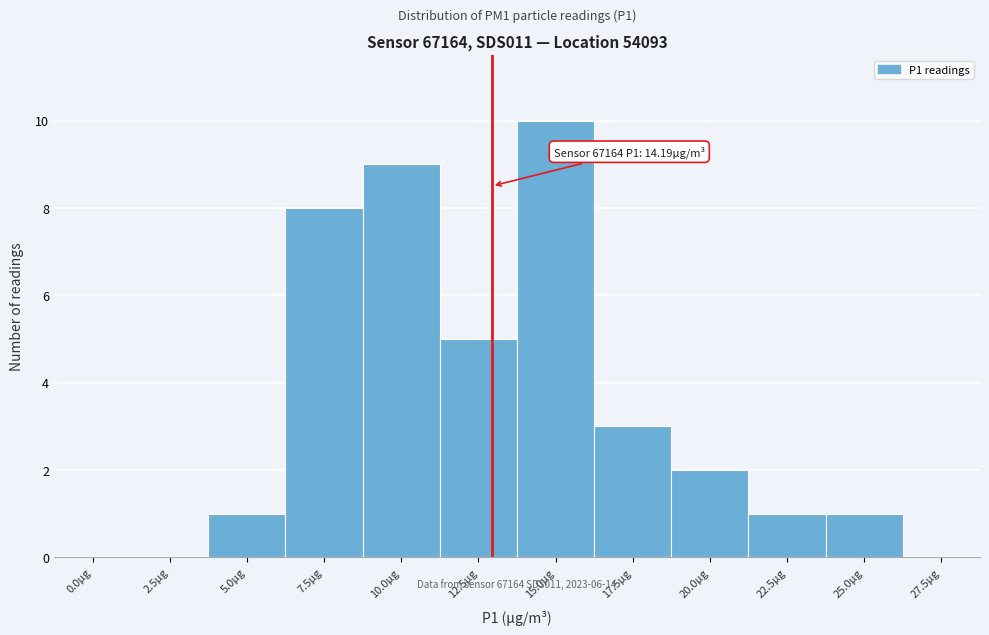

Reading right to left, list all the values displayed in this chart.

27.5µg=0	25.0µg=1	22.5µg=1	20.0µg=2	17.5µg=3	15.0µg=10	12.5µg=5	10.0µg=9	7.5µg=8	5.0µg=1	2.5µg=0	0.0µg=0